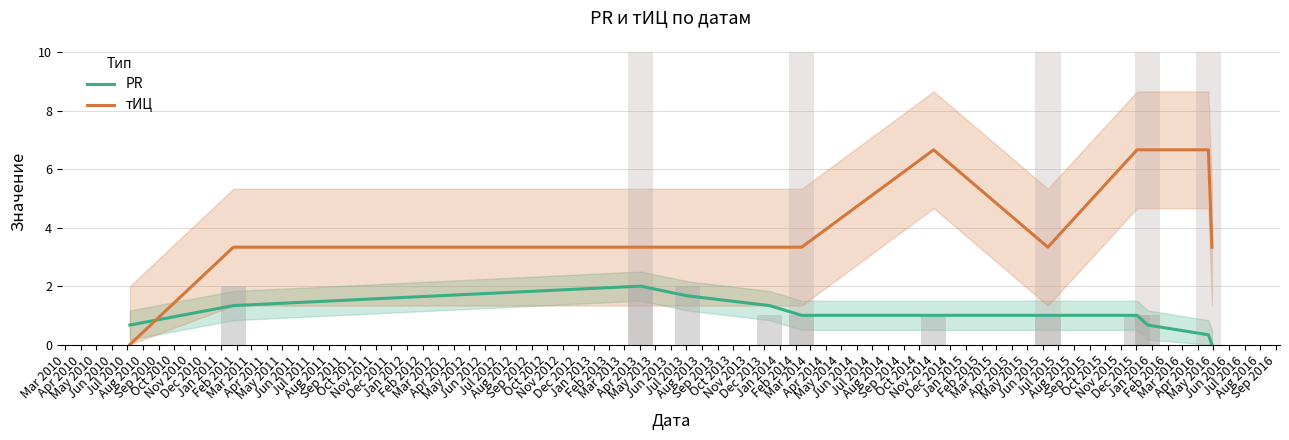

List the series in order of their overall mean, highest first.

тИЦ, PR